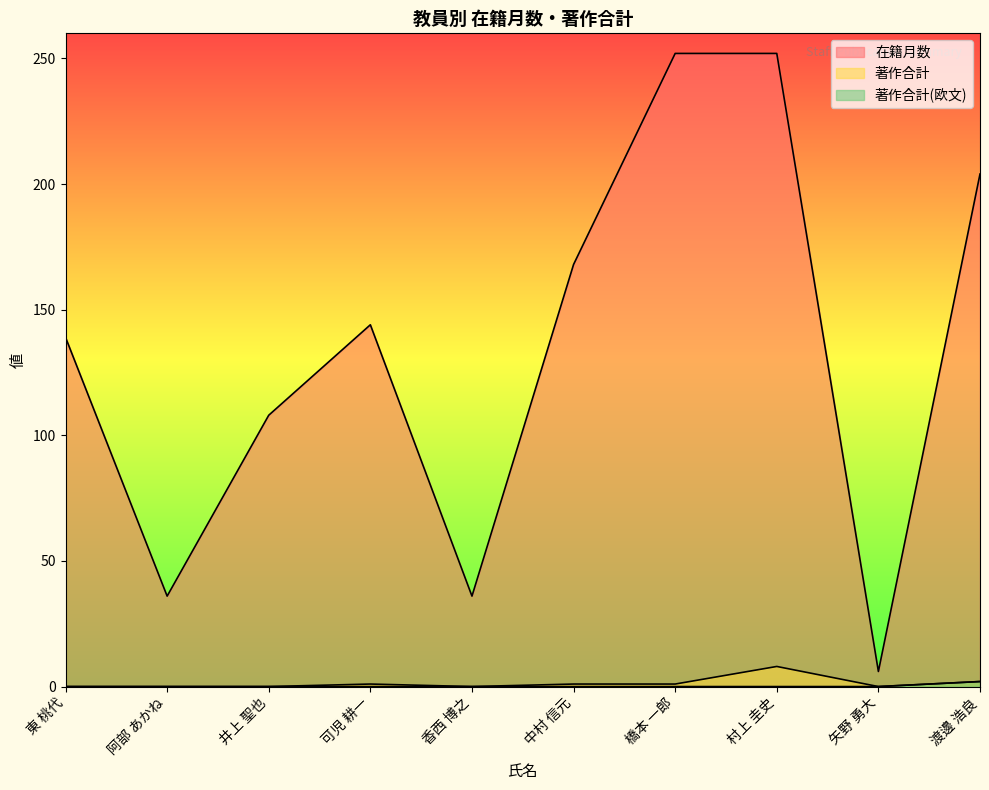

Count the 著作合計 values in the range 0 to 1.

8